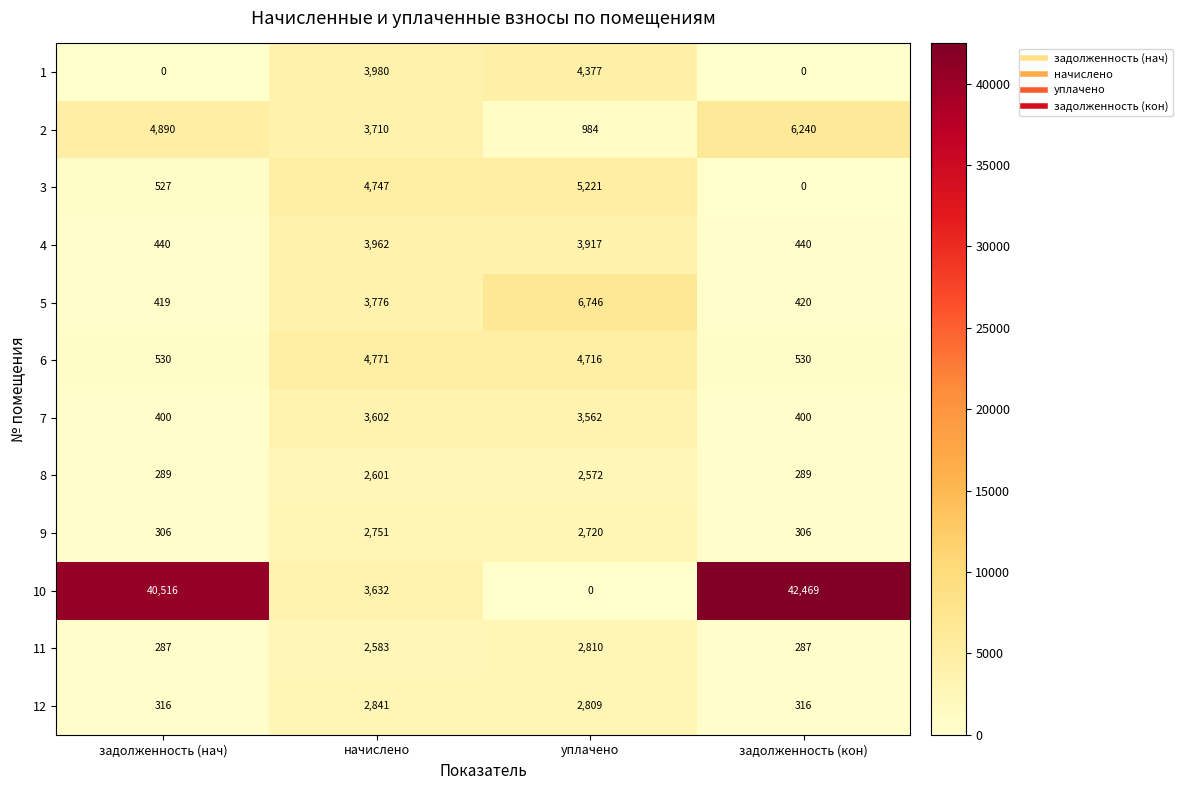

True or false: 9 has a value of 2751 at начислено.

True